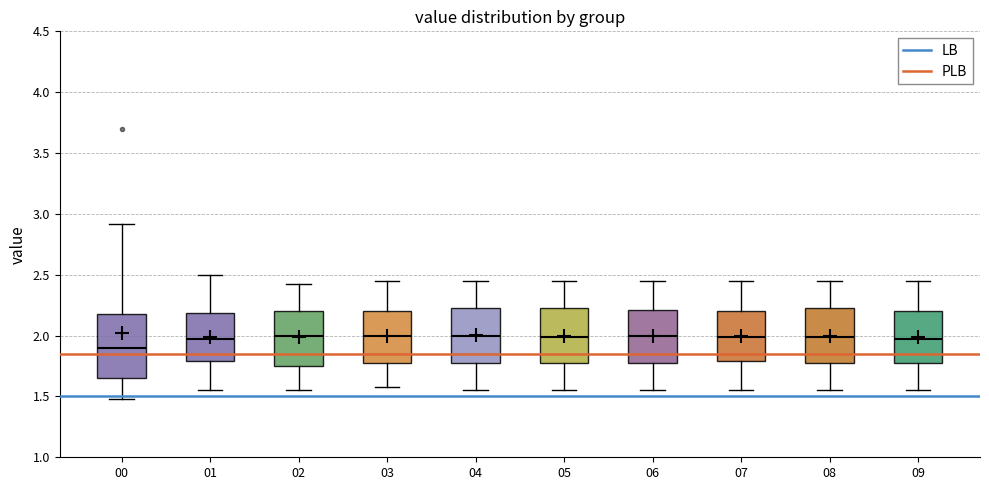

Reading left to right, transcribe this box plot: for each box, give where its median line is, the range the box spans, and where its two whiskers end, as read against the y-axis. The values are not printed on the chart, so give them approximately, as read against the axis.

00: median 1.90, box 1.65 to 2.20, whiskers 1.50 to 2.90
01: median 2.00, box 1.80 to 2.20, whiskers 1.55 to 2.50
02: median 2.00, box 1.75 to 2.20, whiskers 1.55 to 2.40
03: median 2.00, box 1.75 to 2.20, whiskers 1.60 to 2.45
04: median 2.00, box 1.75 to 2.25, whiskers 1.55 to 2.45
05: median 2.00, box 1.75 to 2.25, whiskers 1.55 to 2.45
06: median 2.00, box 1.75 to 2.20, whiskers 1.55 to 2.45
07: median 2.00, box 1.80 to 2.20, whiskers 1.55 to 2.45
08: median 2.00, box 1.75 to 2.25, whiskers 1.55 to 2.45
09: median 2.00, box 1.75 to 2.20, whiskers 1.55 to 2.45